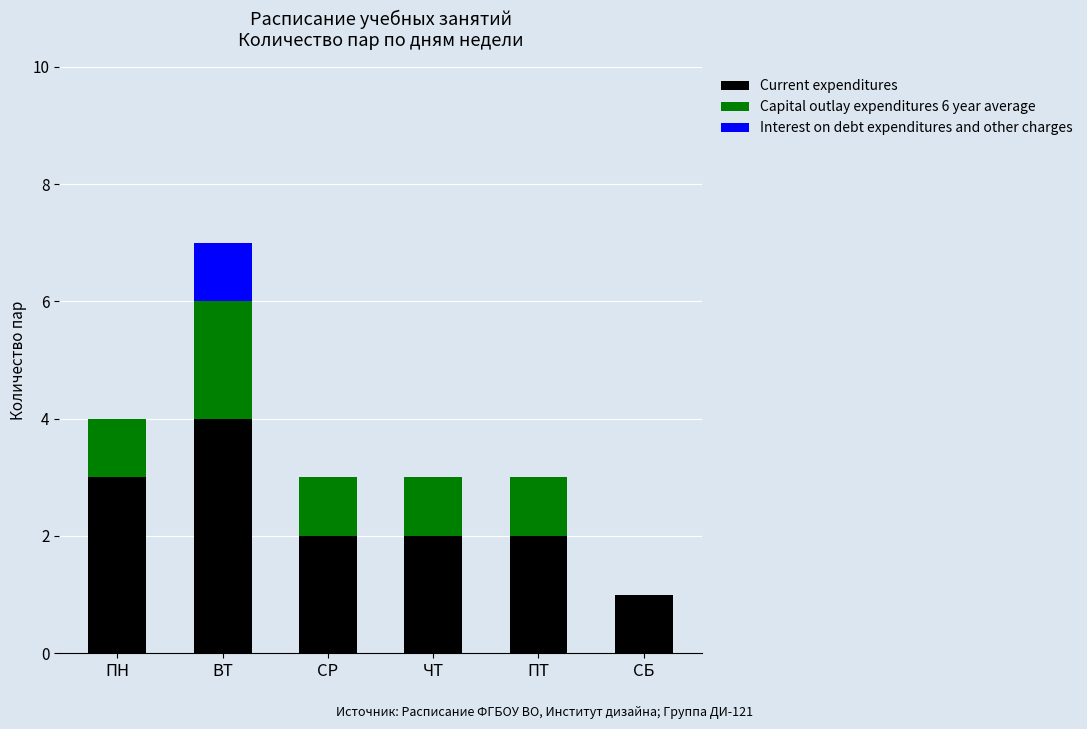

What value does the Current expenditures series have at ПН?

3